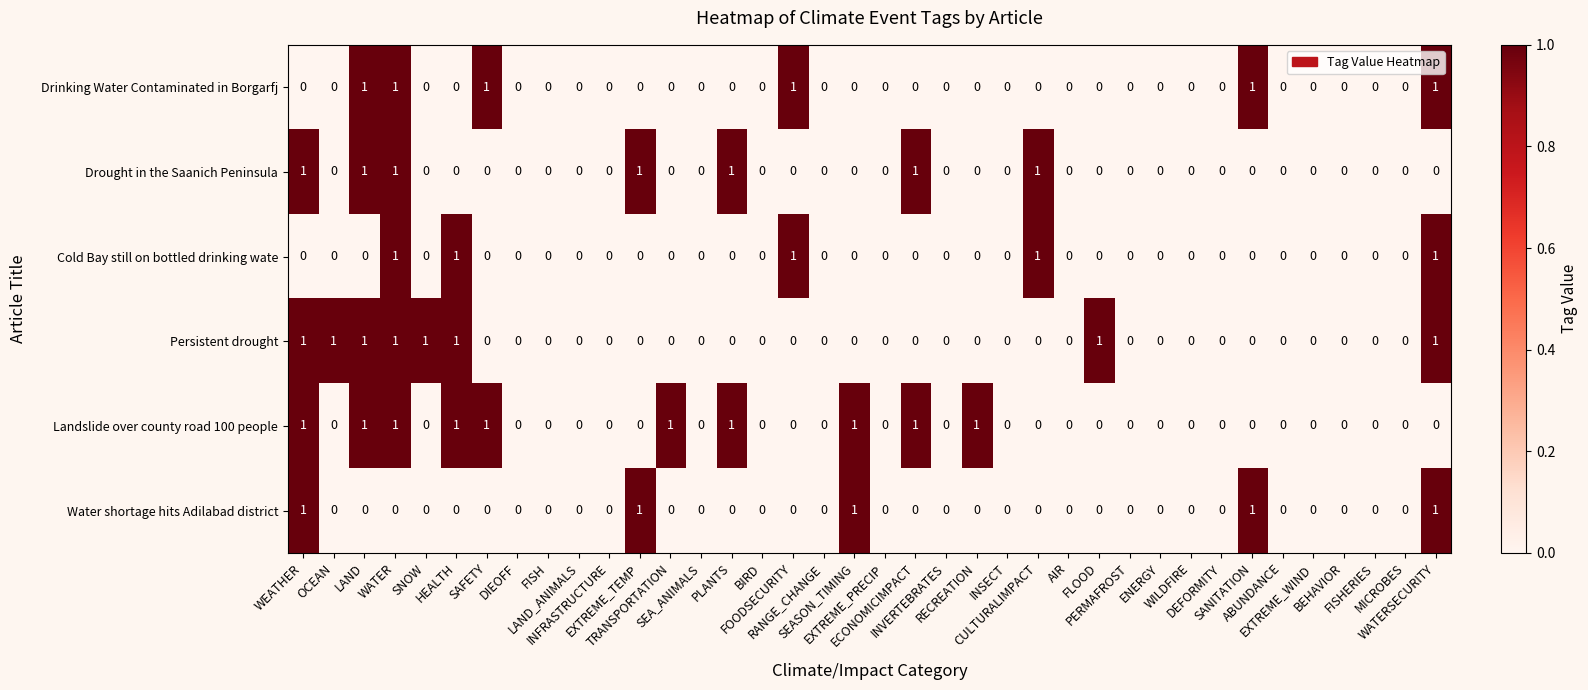

Which series has the largest total across all categories?

Landslide over county road 100 people